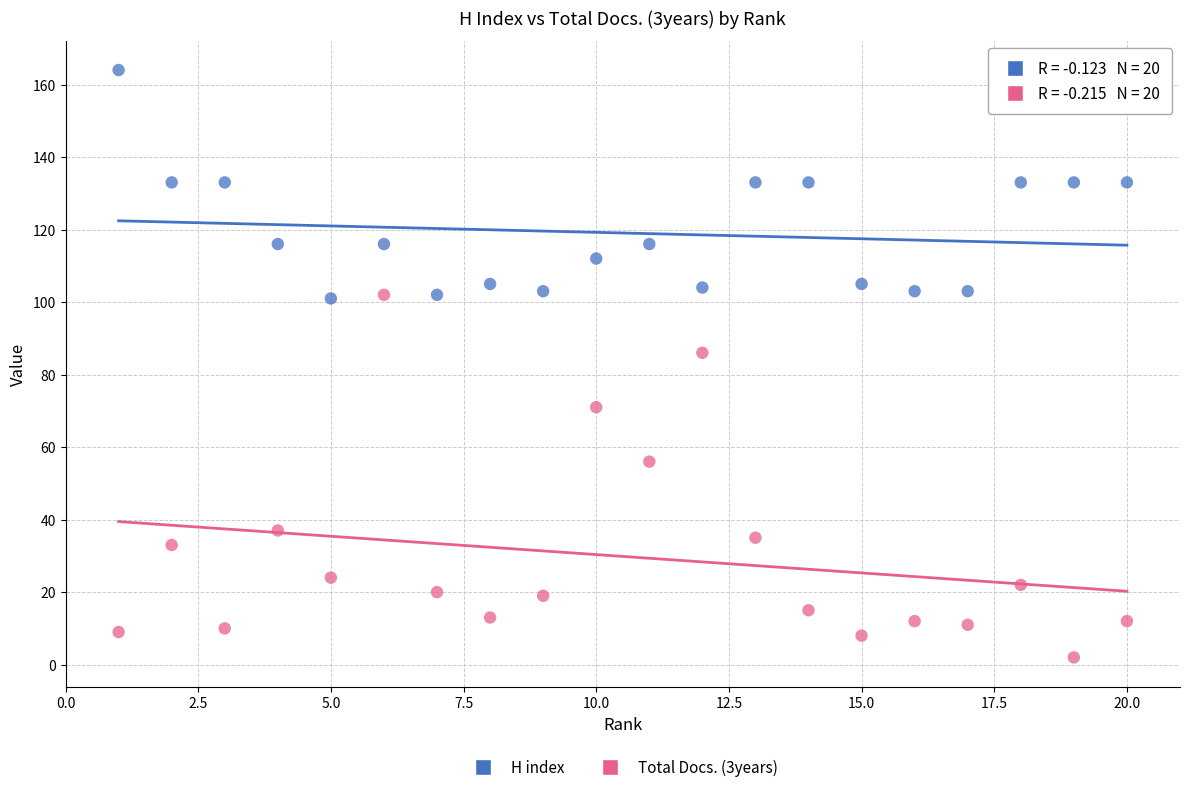

Which series contains the lowest Y value?

Total Docs. (3years)